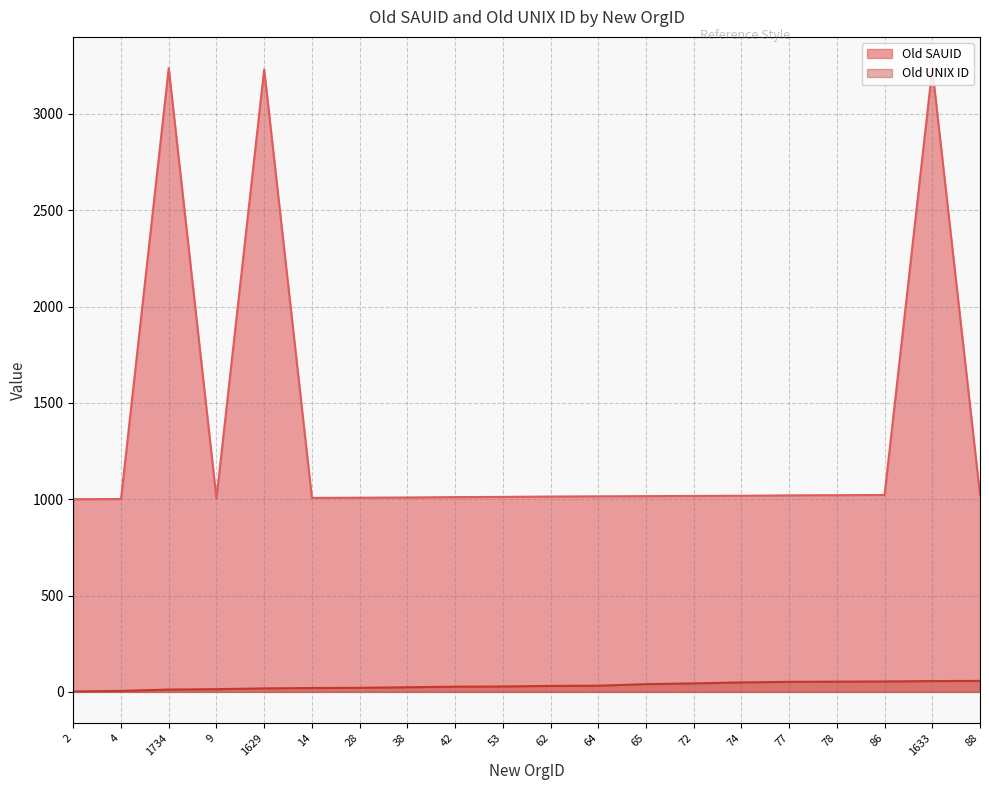

Is the value of Old UNIX ID at 1734 greater than the value of Old SAUID at 4?

No